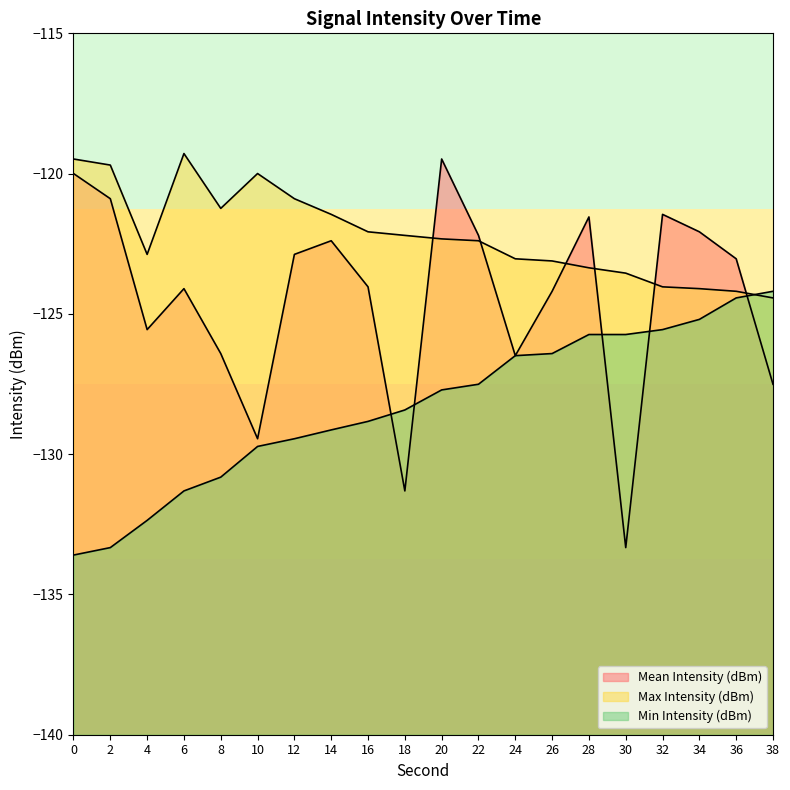

True or false: Max Intensity (dBm) has a value of -31.0 at 26.

False